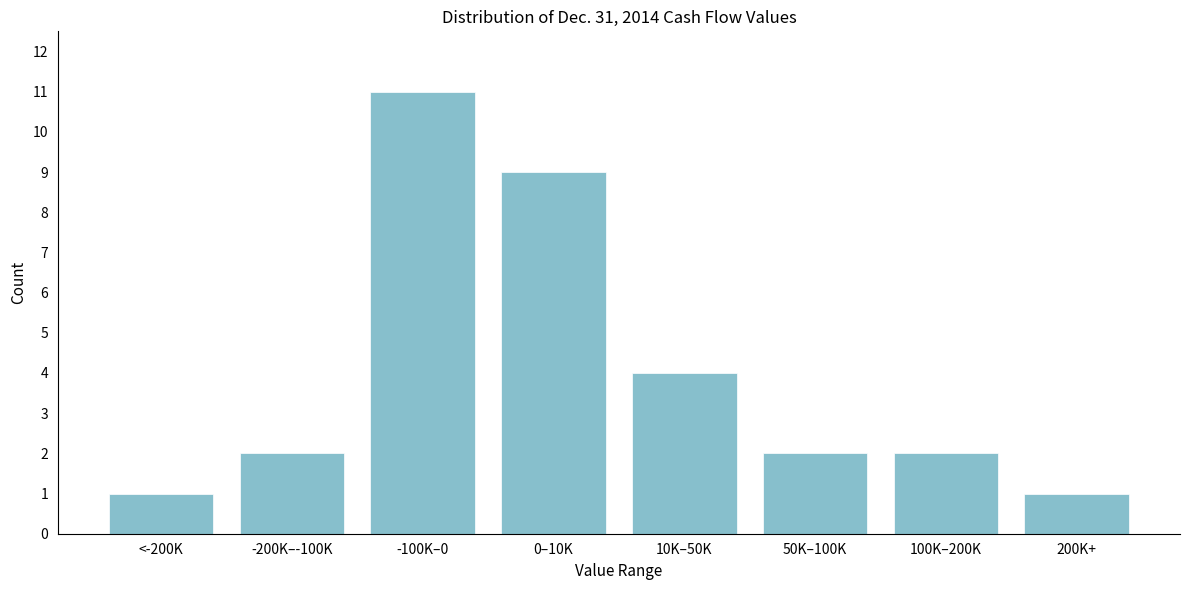

Reading left to right, list all the values displayed in this chart.

1	2	11	9	4	2	2	1